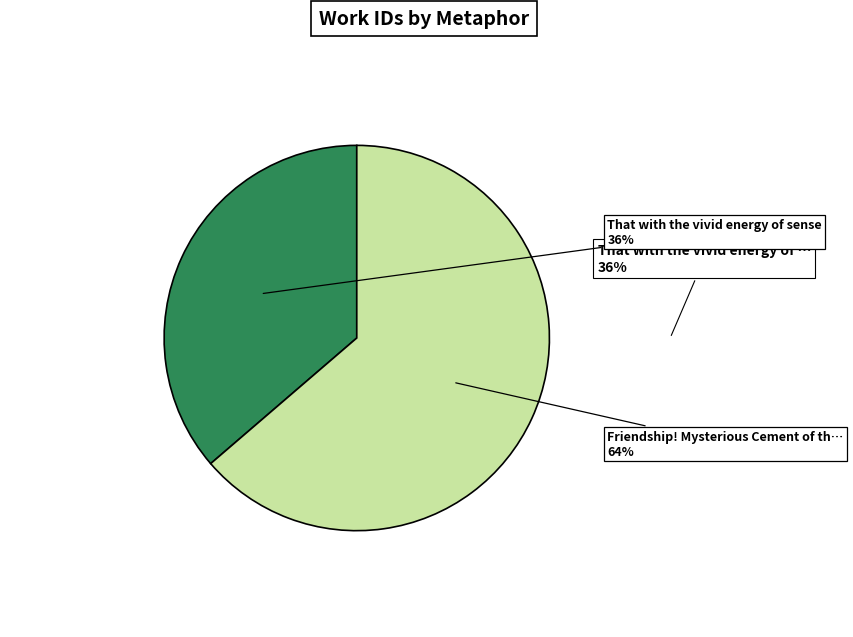

To the nearest percent, what is the average slice percentage?

50%